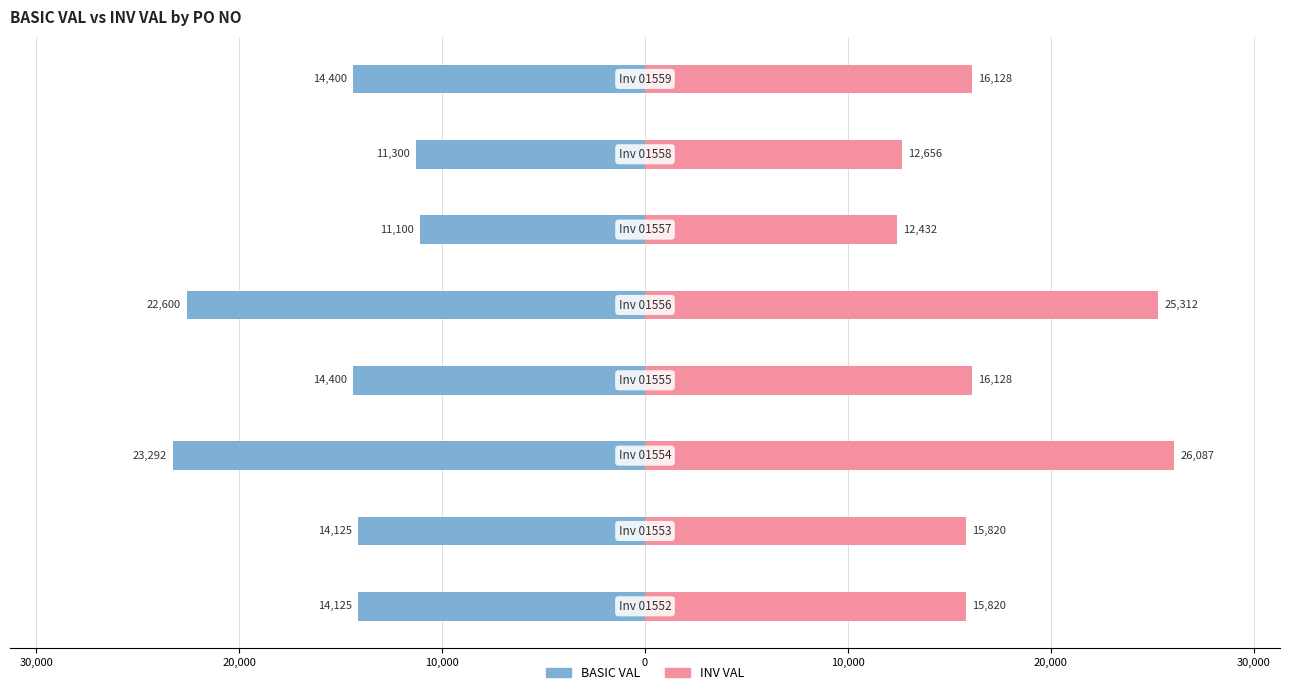

Is the value of INV VAL at 10,000 greater than the value of BASIC VAL at 10,000?

Yes